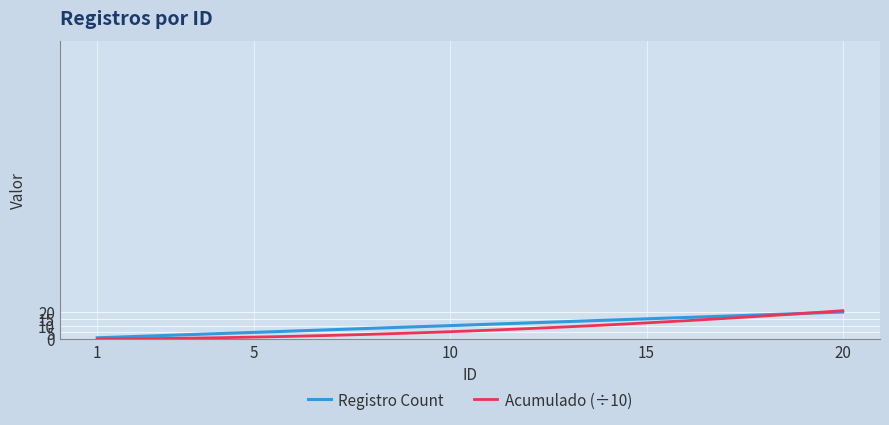

What is the maximum value for Acumulado (÷10)?

21.0